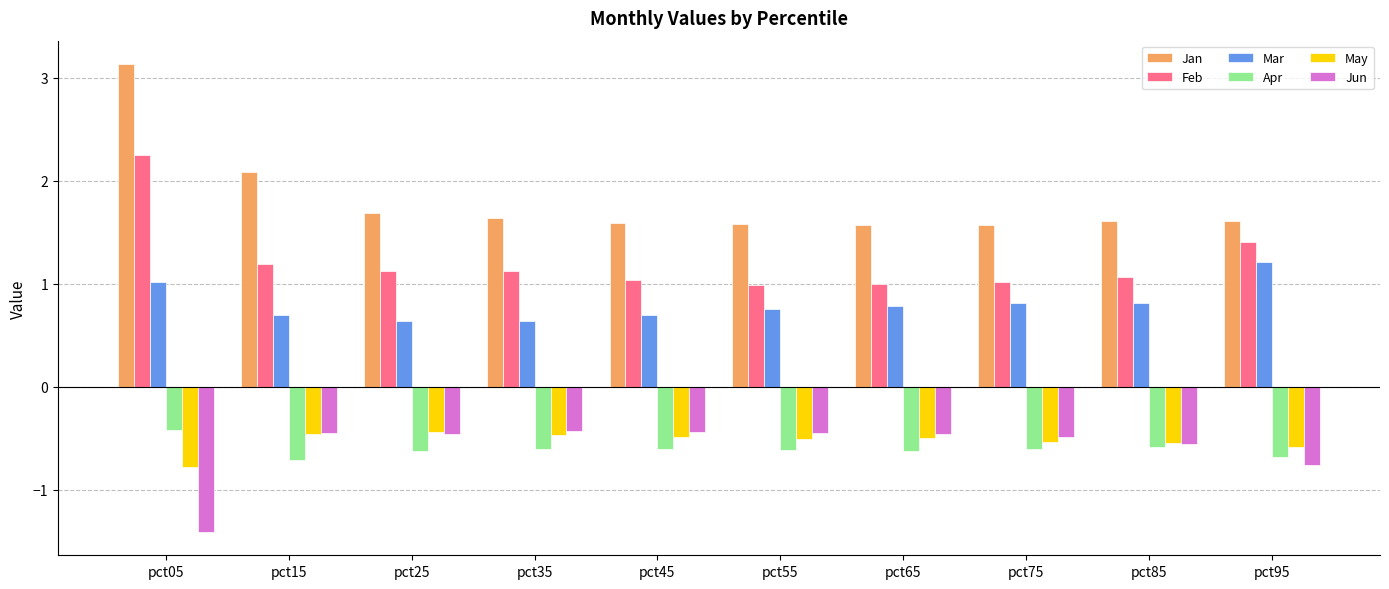

What is the spread (max minus min) of values at pct05?

4.5